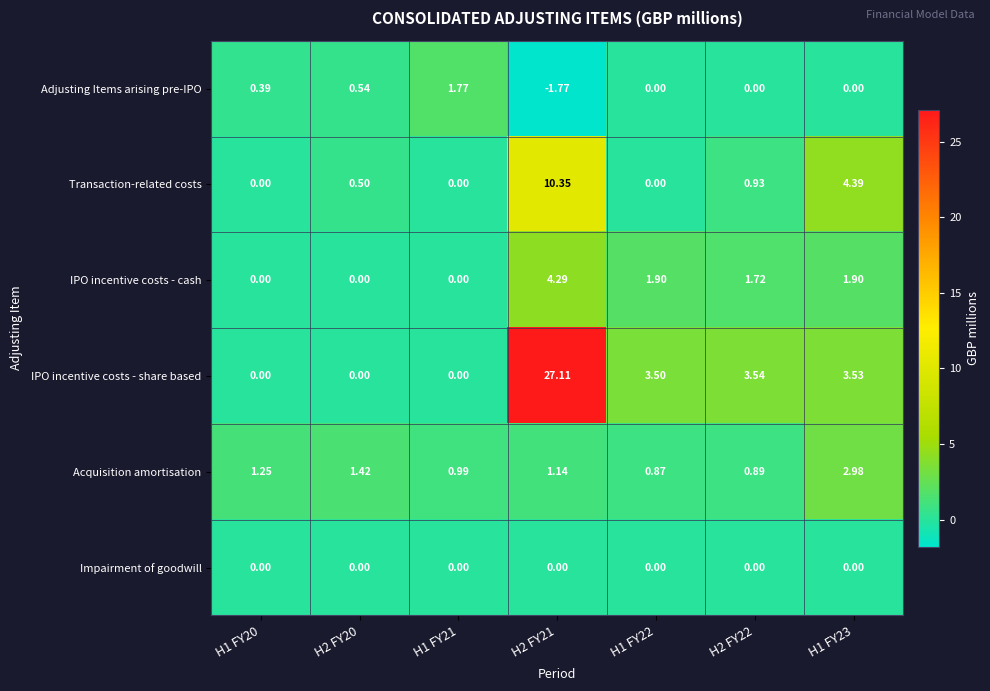

Between H1 FY20 and H2 FY20, which series saw the biggest shift?

Transaction-related costs